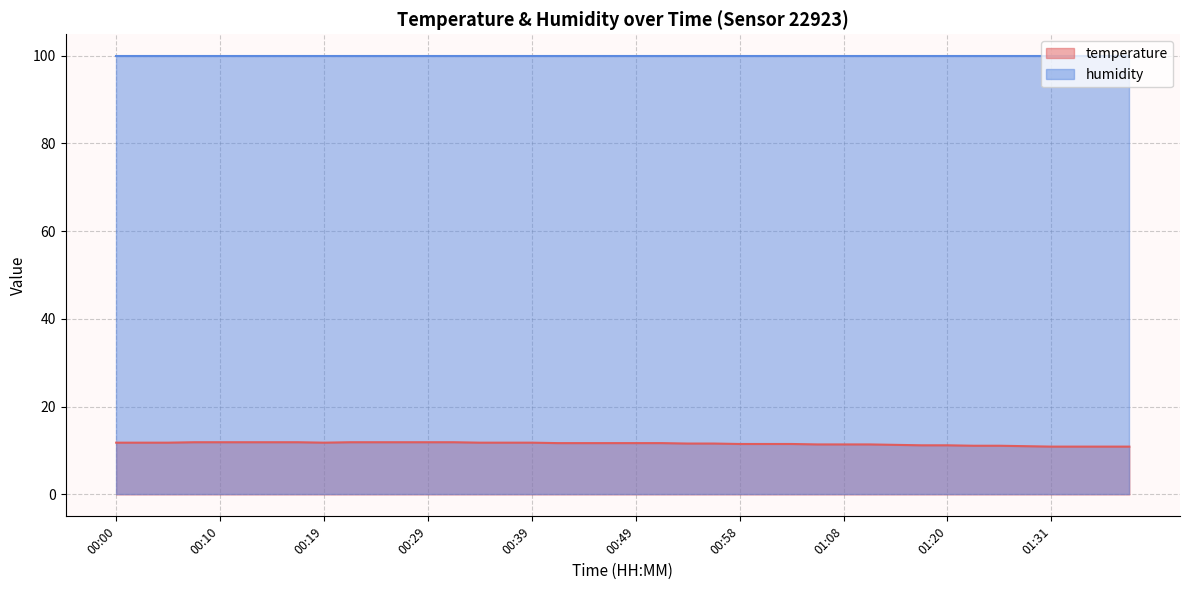

What is the label of the 14th point from the left?

00:32